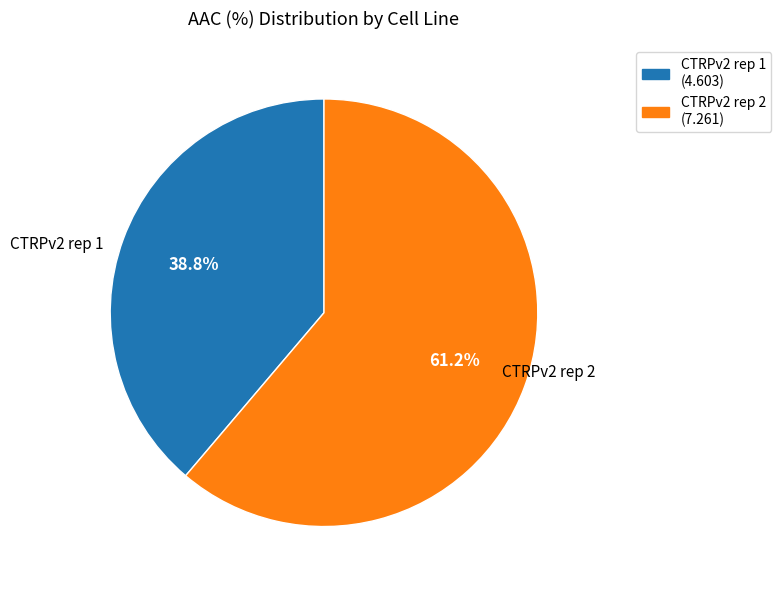

How many slices are in this pie chart?

2